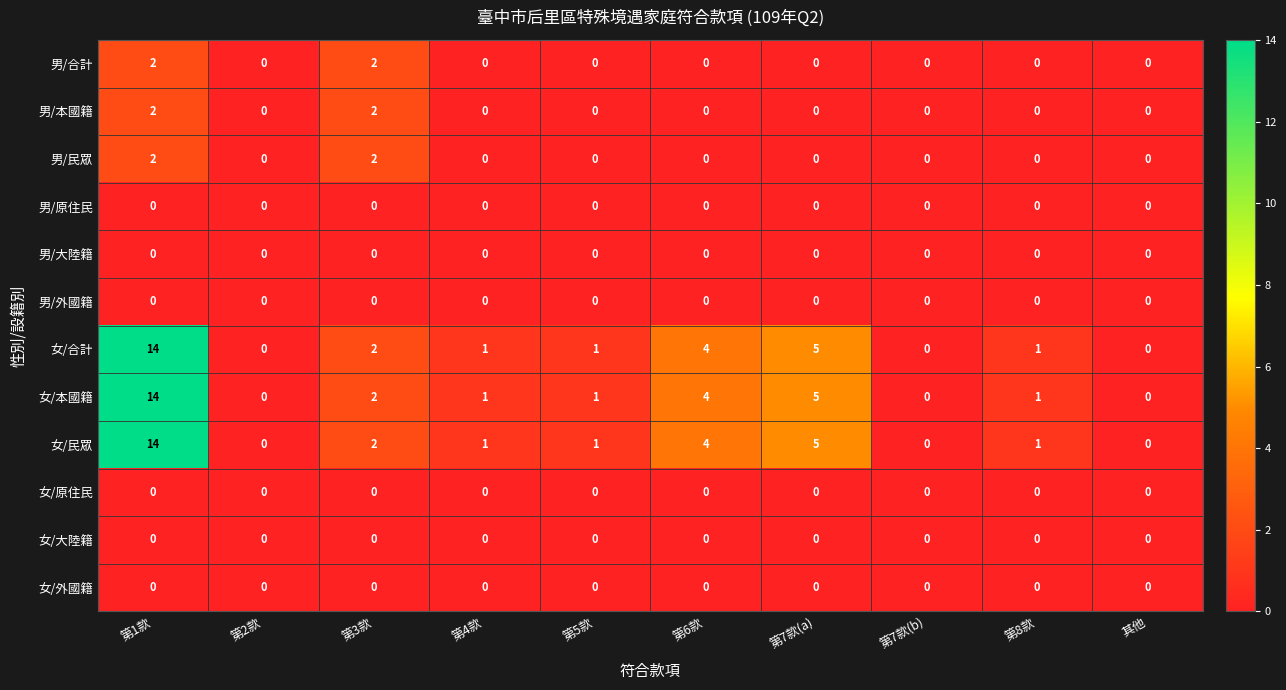

Count the 男/合計 values in the range 0 to 1.

8